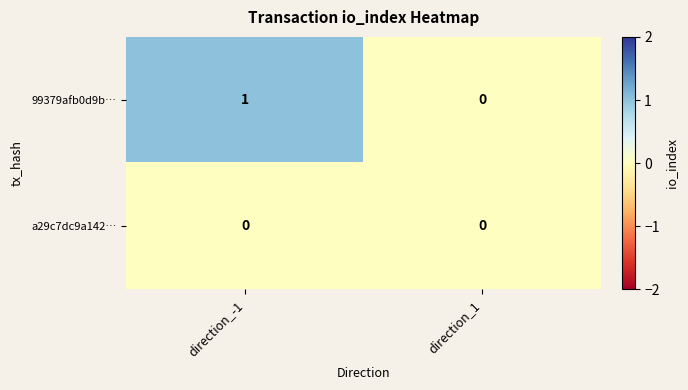

At direction_-1, list the series in order from smallest to largest.

a29c7dc9a142…, 99379afb0d9b…